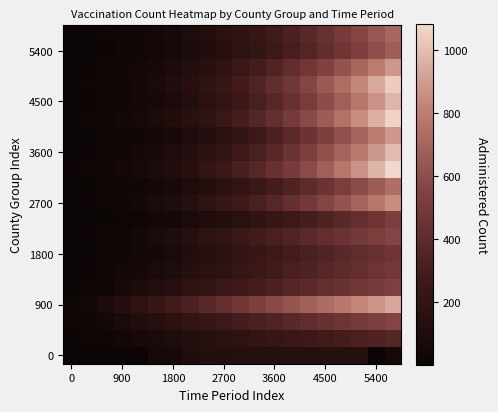

How many categories are shown in the chart?

20